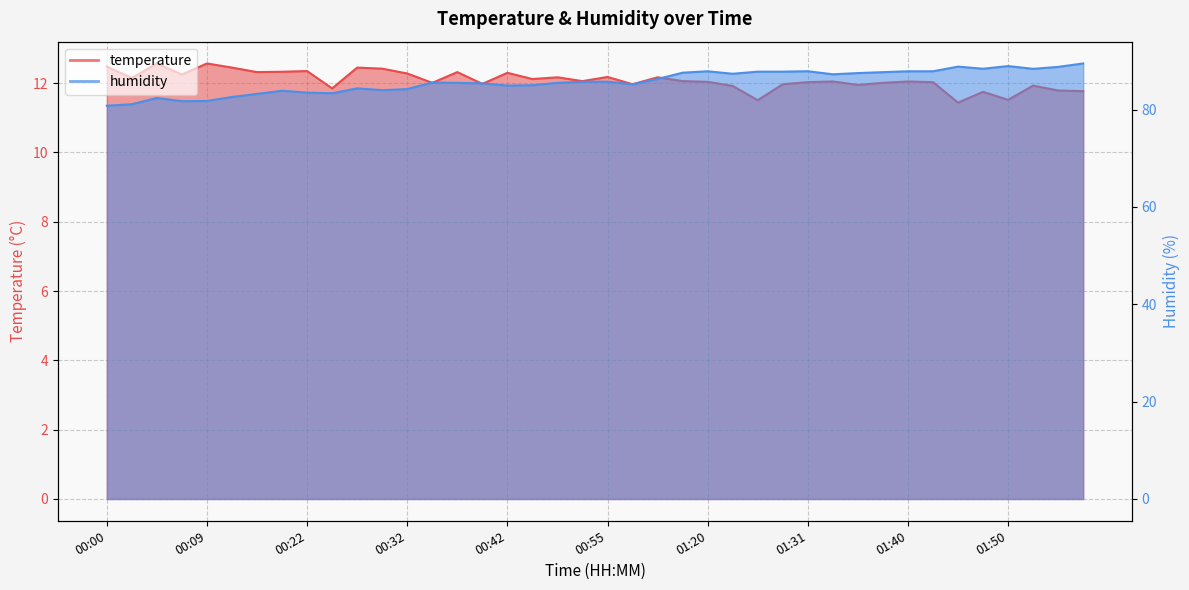

What is the difference between the maximum and second lowest values in the temperature series?

1.1